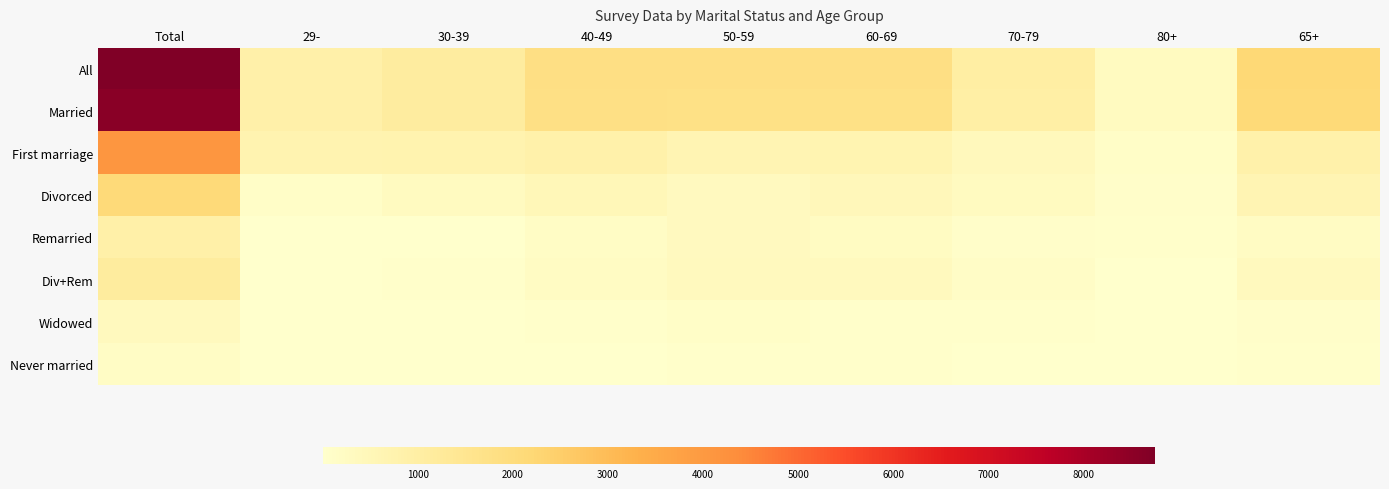

Which series has the largest total across all categories?

All